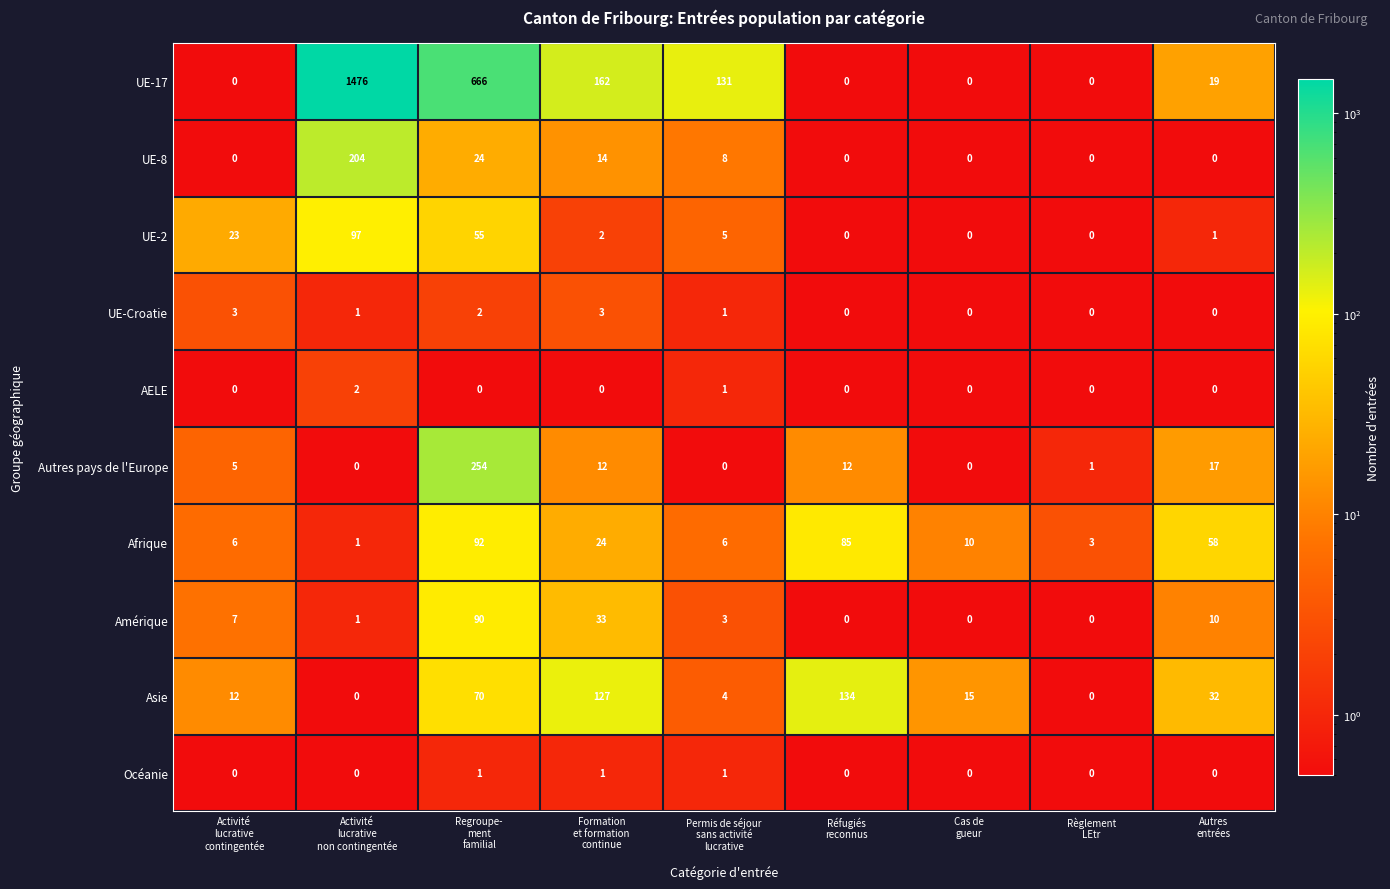

What is the sum of all Autres pays de l'Europe values?

301